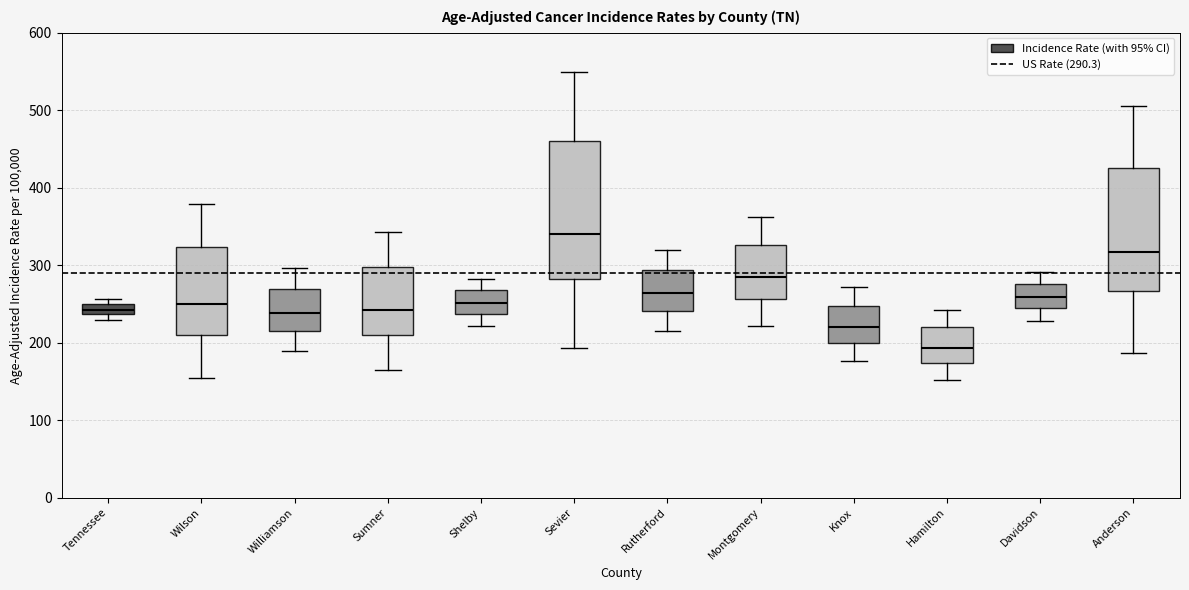

Where is the lower edge of the box for Shelby on the y-axis? The values are not printed on the chart, so give them approximately, as read against the axis.

240